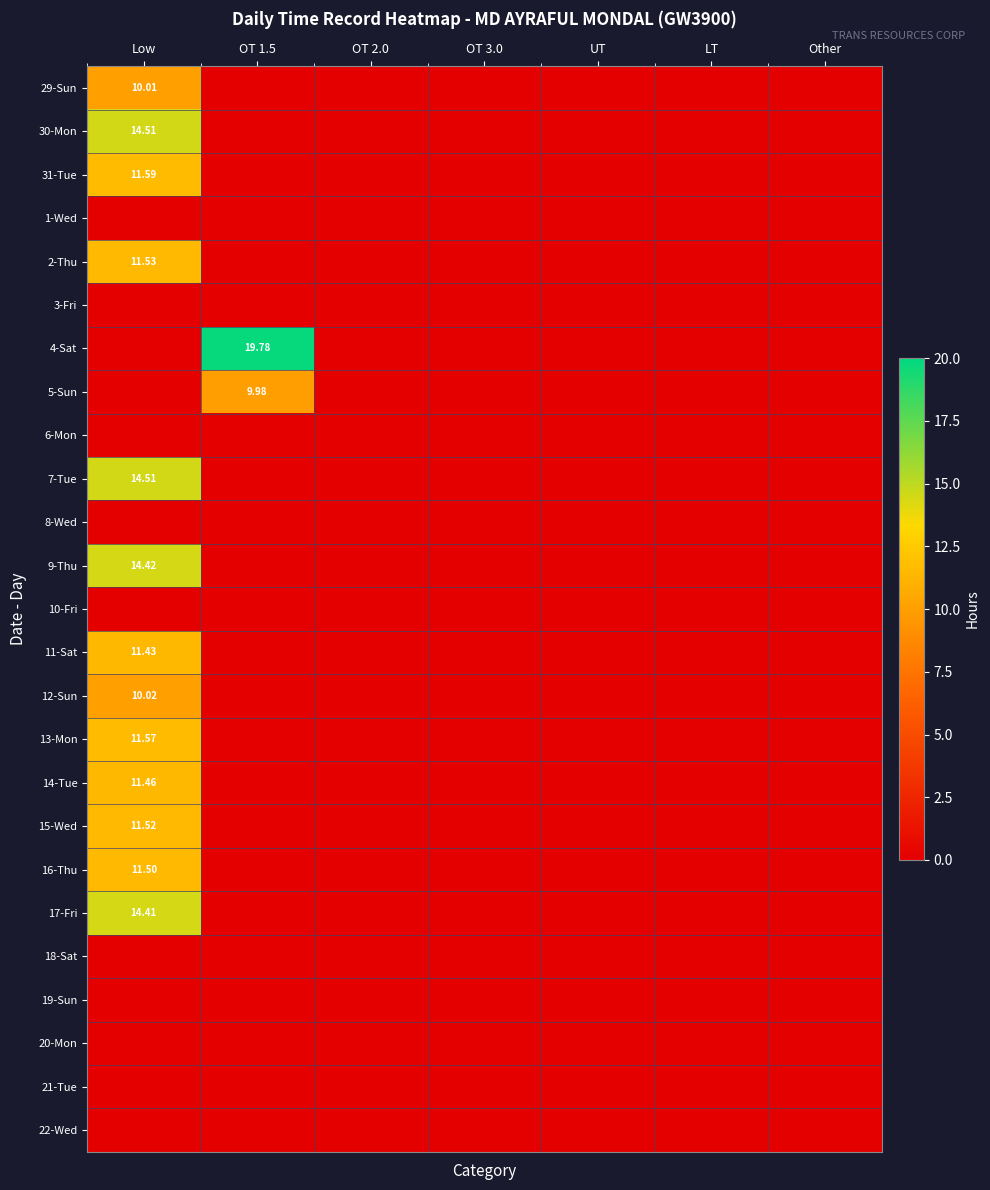

What is the sum of all 2-Thu values?

11.5